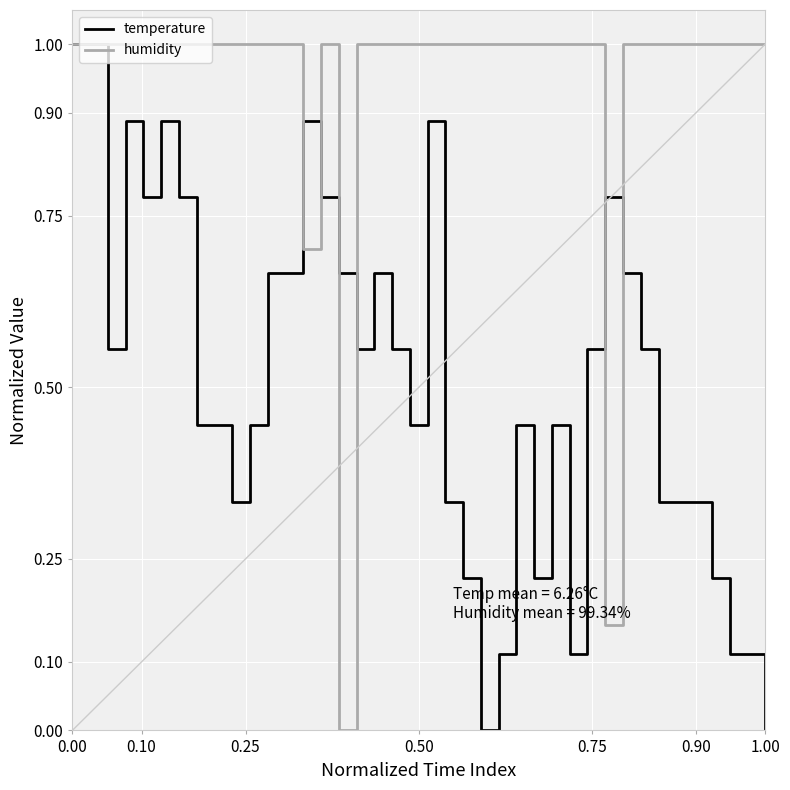

What is the highest value of the humidity series?

1.0